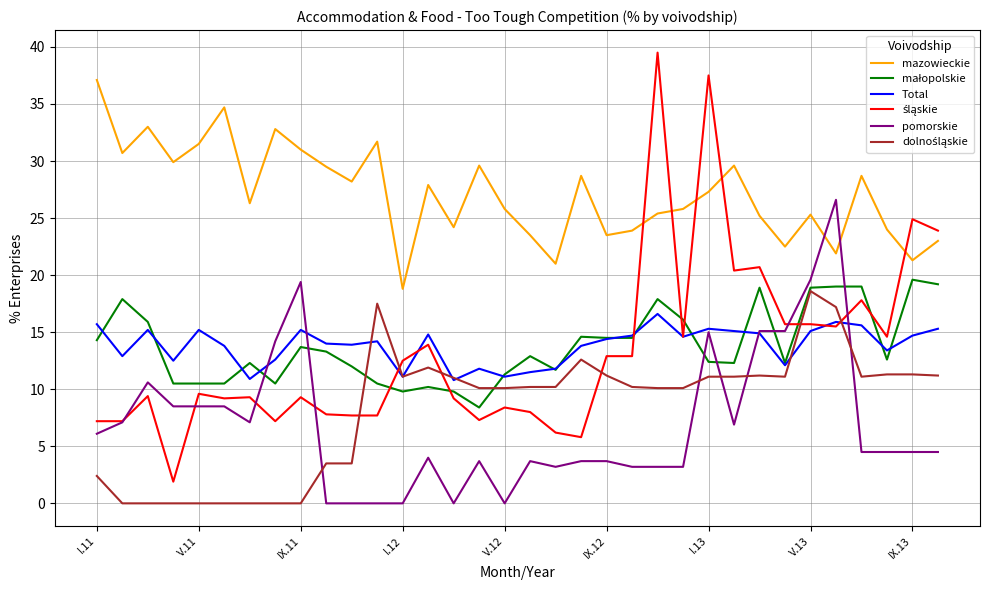

What is the maximum value shown in the chart?

39.5